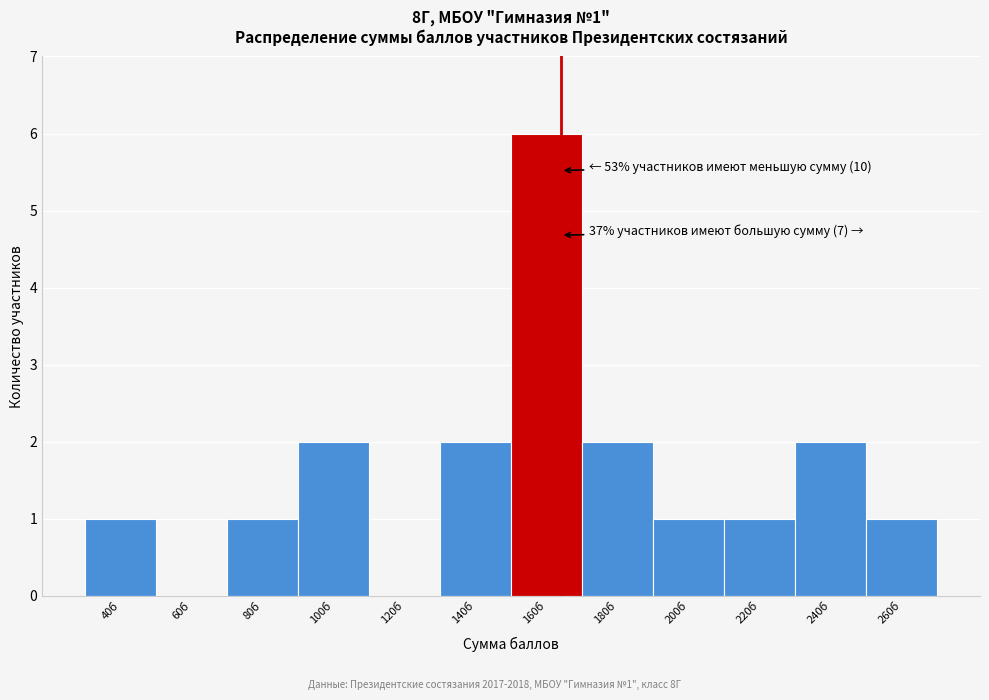

Reading left to right, extract all data points from this chart.

40б=1	60б=0	80б=1	100б=2	120б=0	140б=2	160б=6	180б=2	200б=1	220б=1	240б=2	260б=1